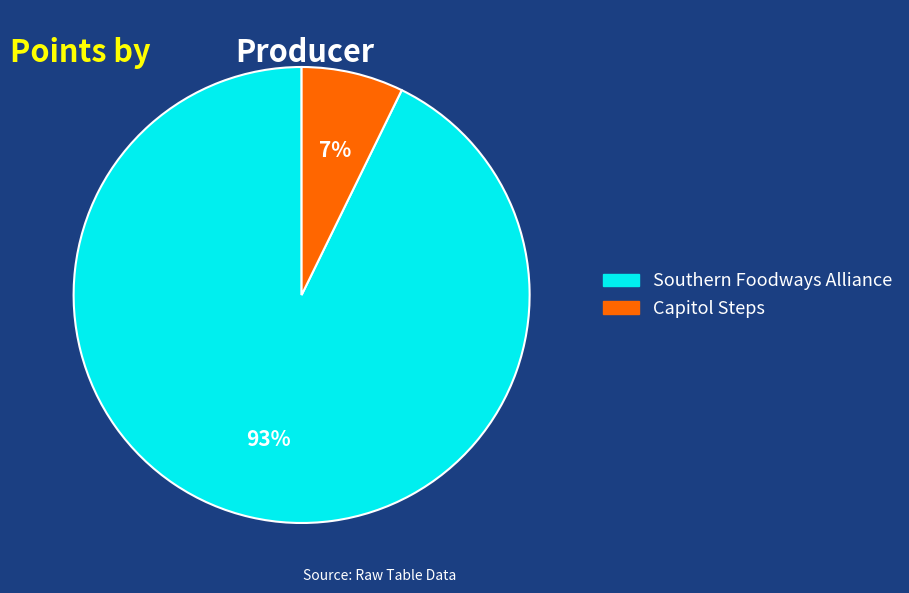

Do Southern Foodways Alliance and Capitol Steps together represent more than half of the pie?

Yes